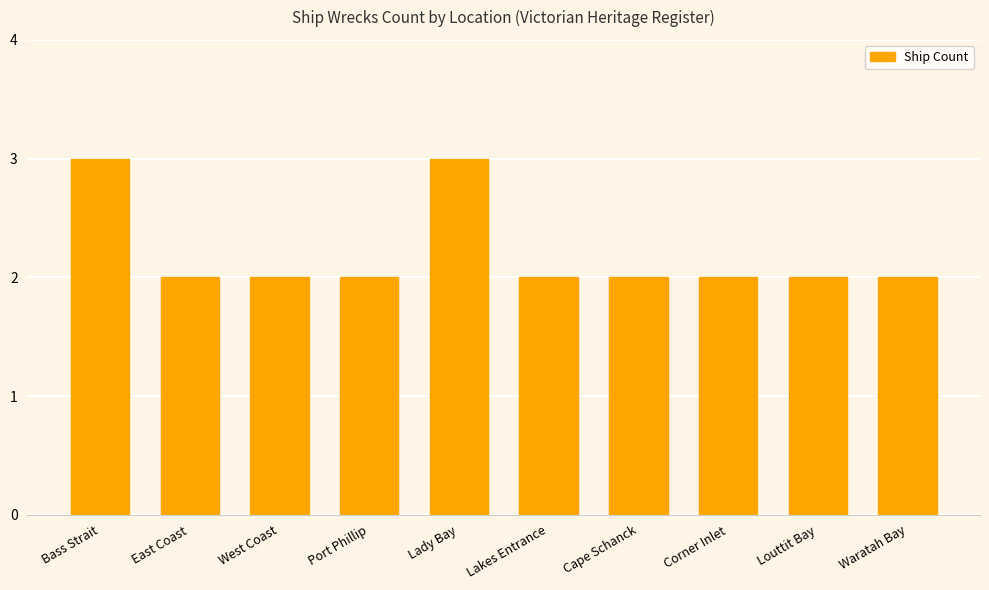

What is the smallest value displayed?

2